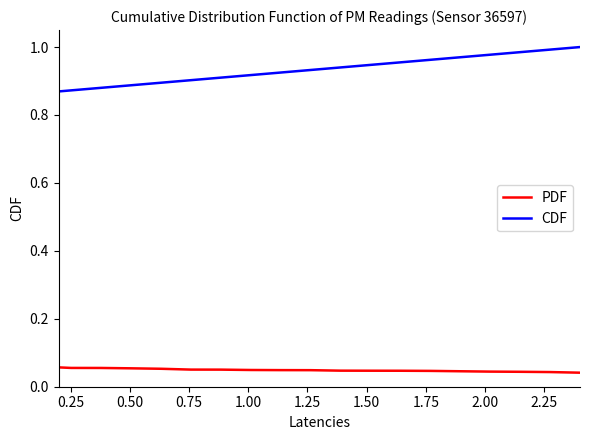

Which series has the widest spread of values?

CDF